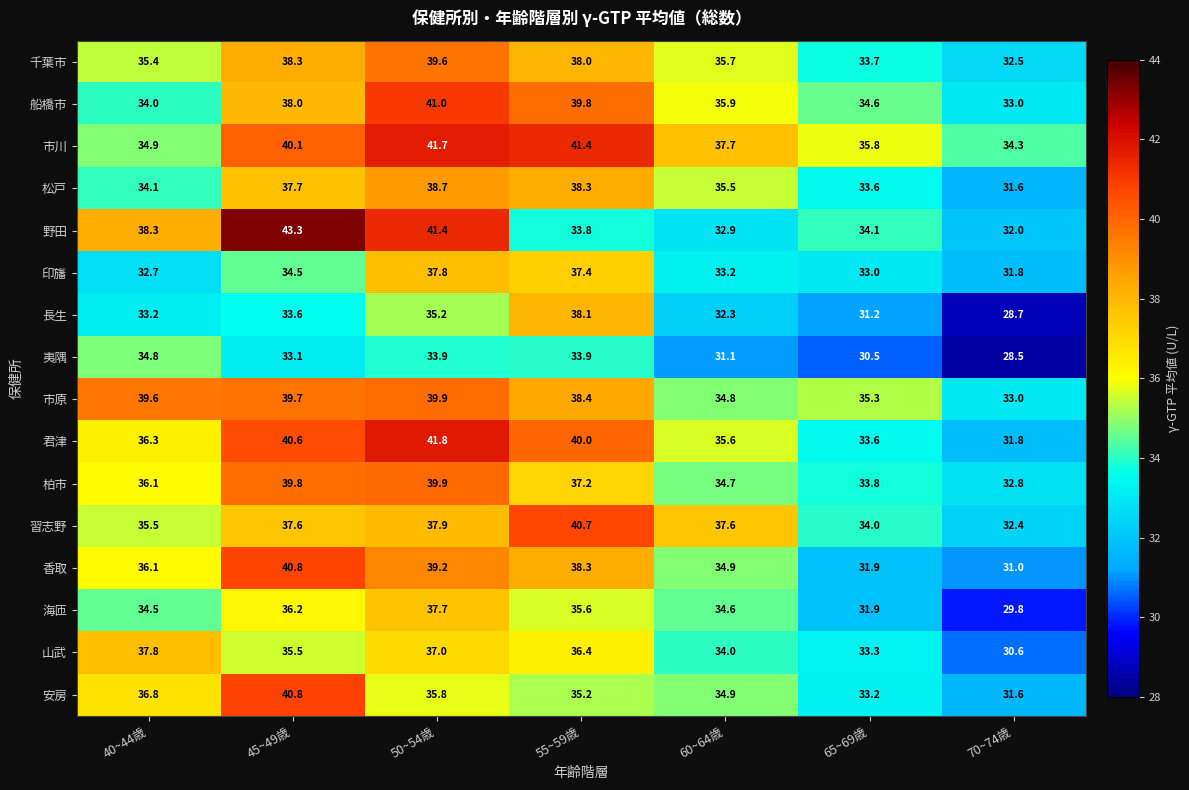

The value of 柏市 at 45~49歳 is 17.1. True or false?

False